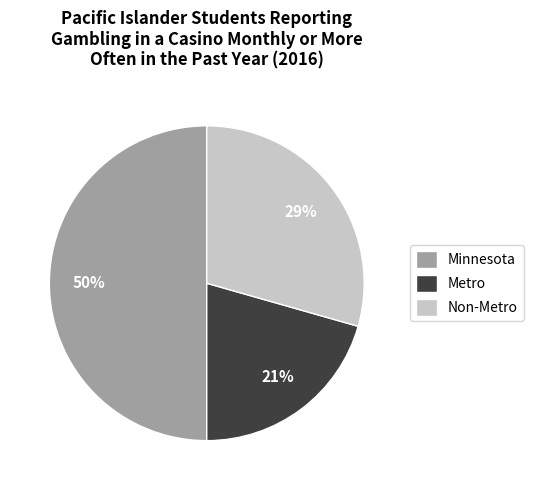

The Non-Metro slice represents 29% of the pie. True or false?

True